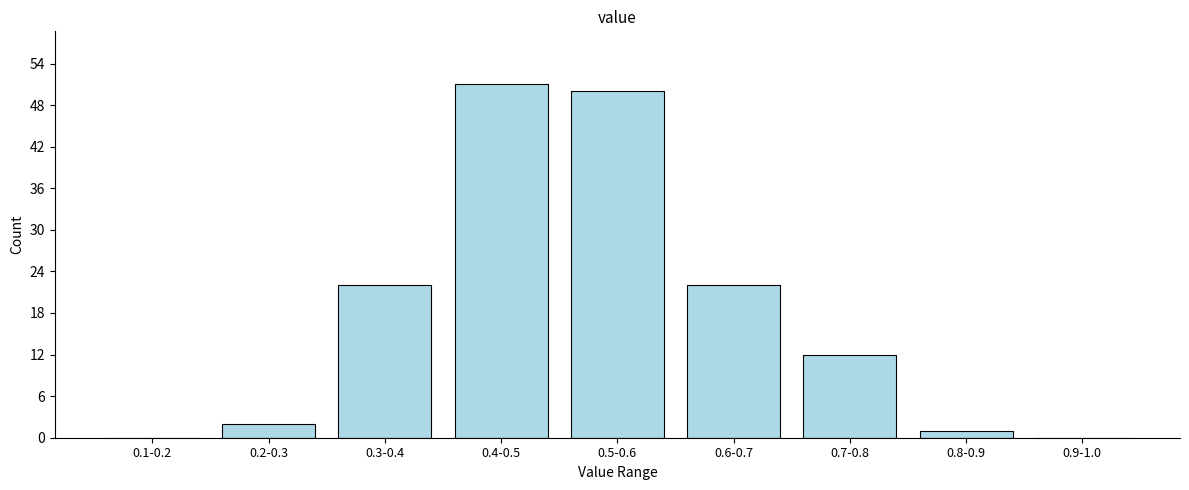

Reading left to right, list all the values displayed in this chart.

0.1-0.2=0	0.2-0.3=2	0.3-0.4=22	0.4-0.5=51	0.5-0.6=50	0.6-0.7=22	0.7-0.8=12	0.8-0.9=1	0.9-1.0=0